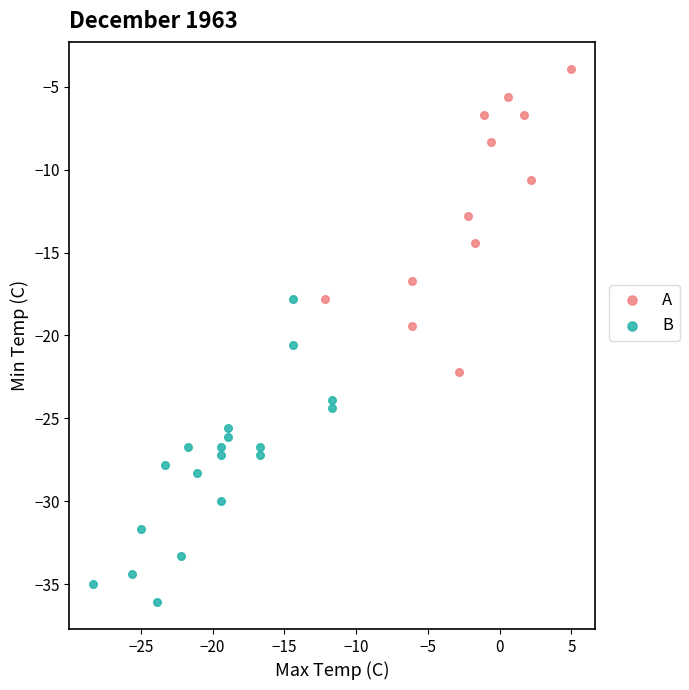

What are all the series names shown in the legend?

A, B